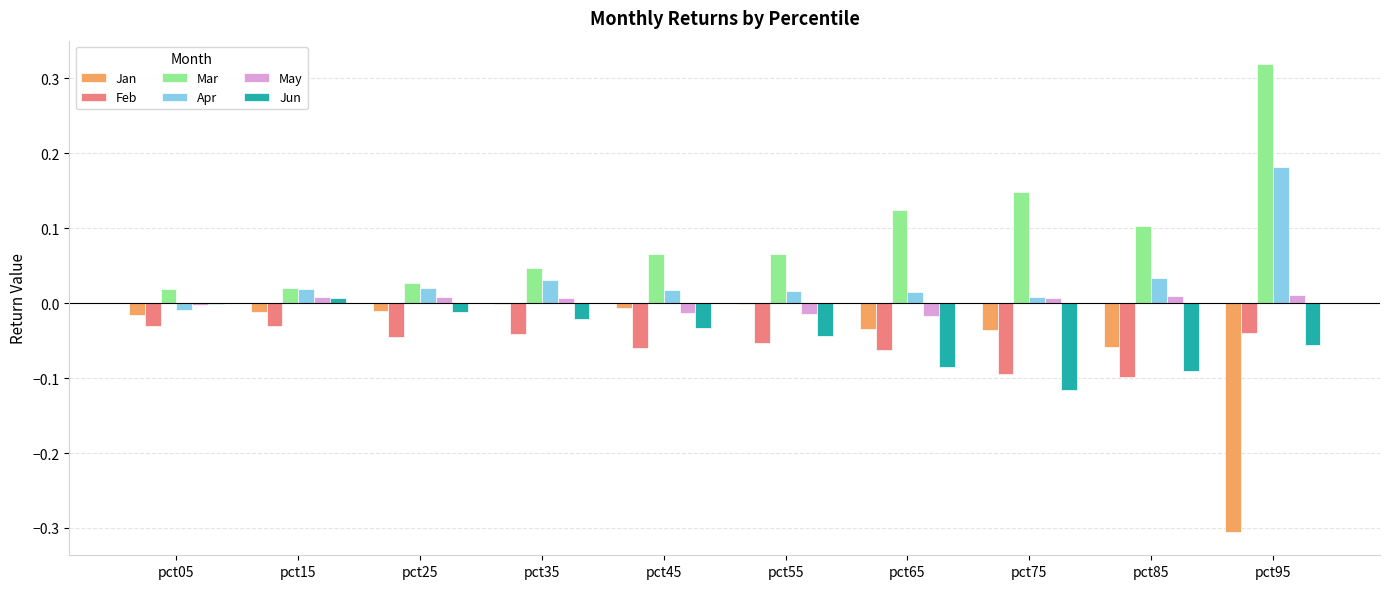

At which category is the sum across all series the highest?

pct95